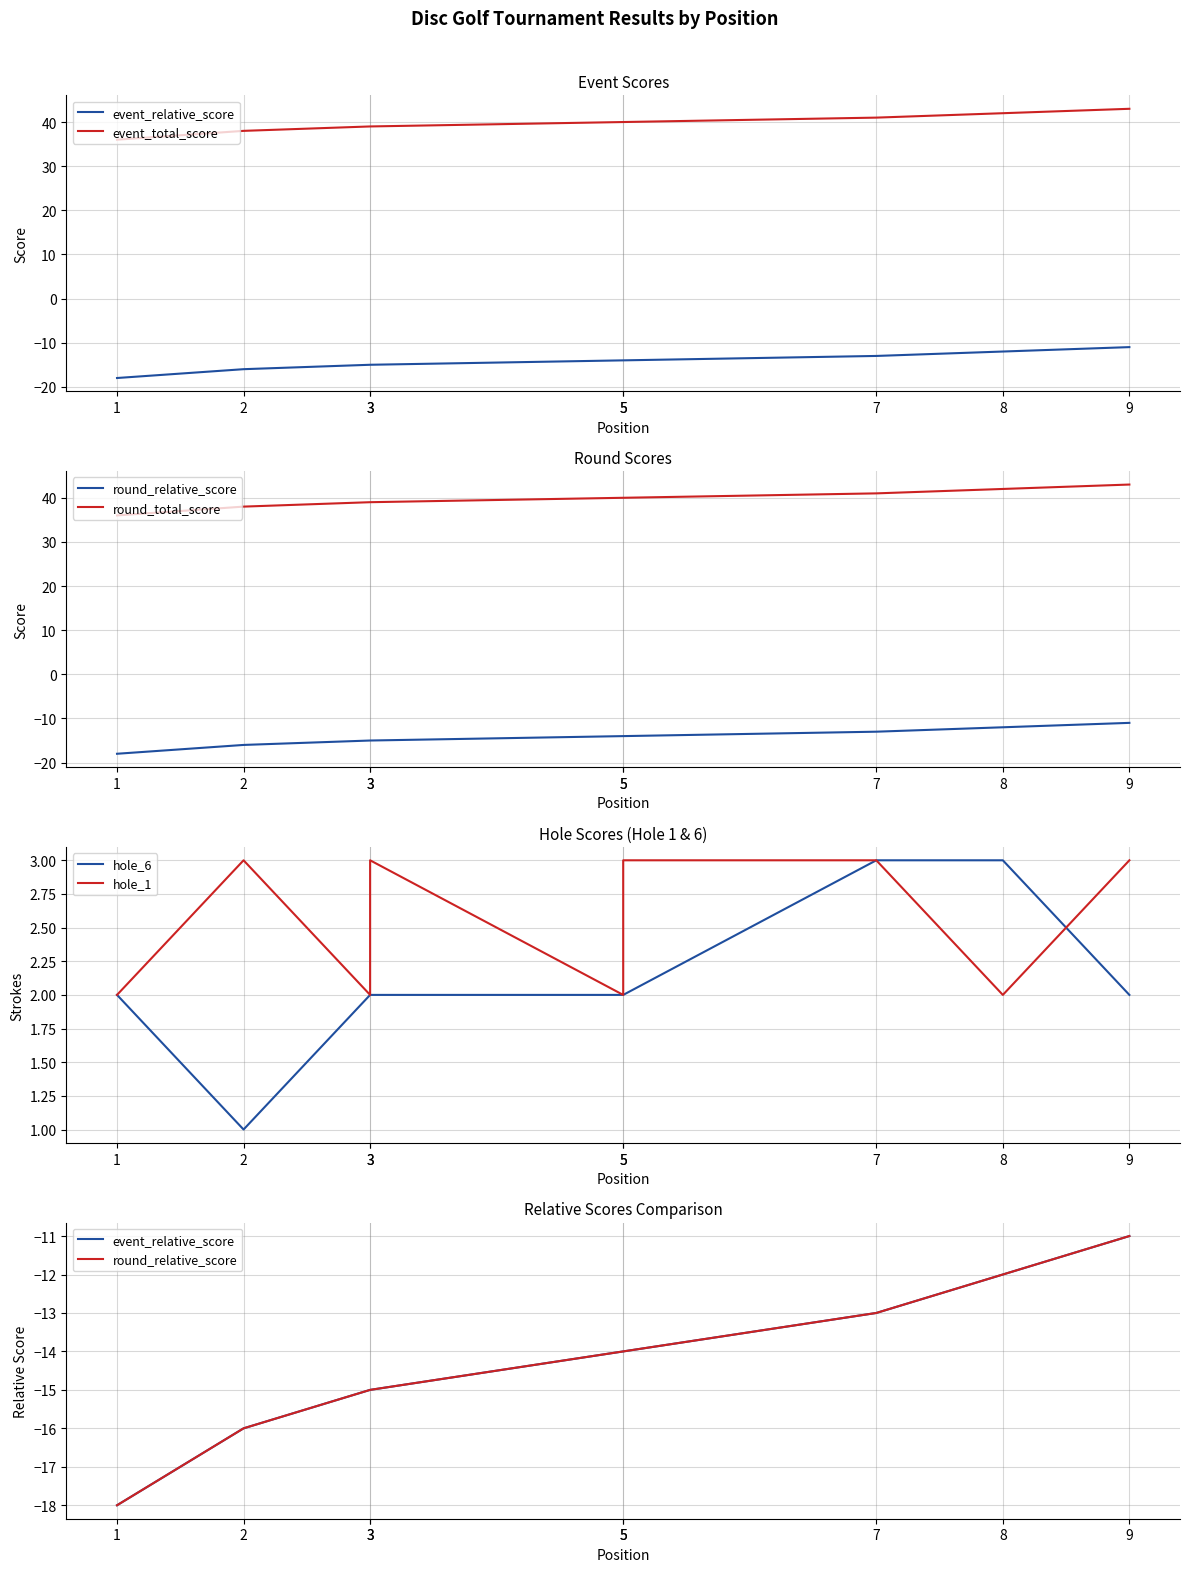

The hole_6 series shows 2 at 3. True or false?

True